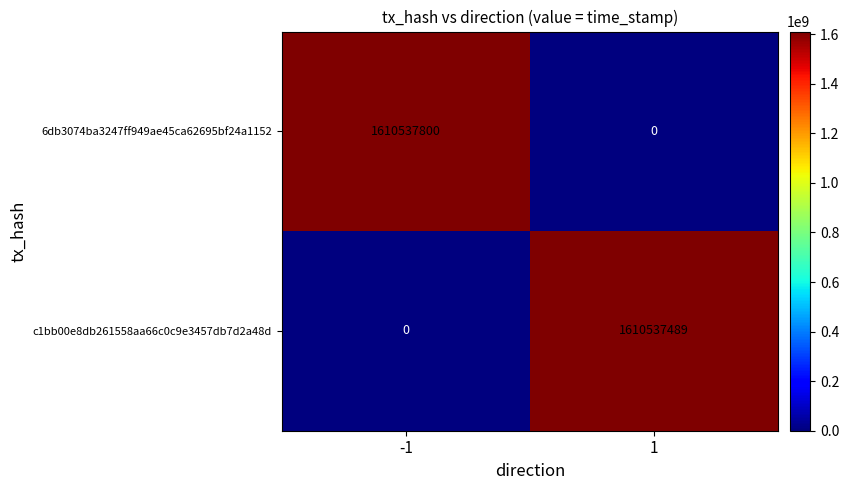

Reading right to left, transcribe all the data shown in this chart.

6db3074ba3247ff949ae45ca62695bf24a1152: 1=0	-1=1610537800
c1bb00e8db261558aa66c0c9e3457db7d2a48d: 1=1610537489	-1=0